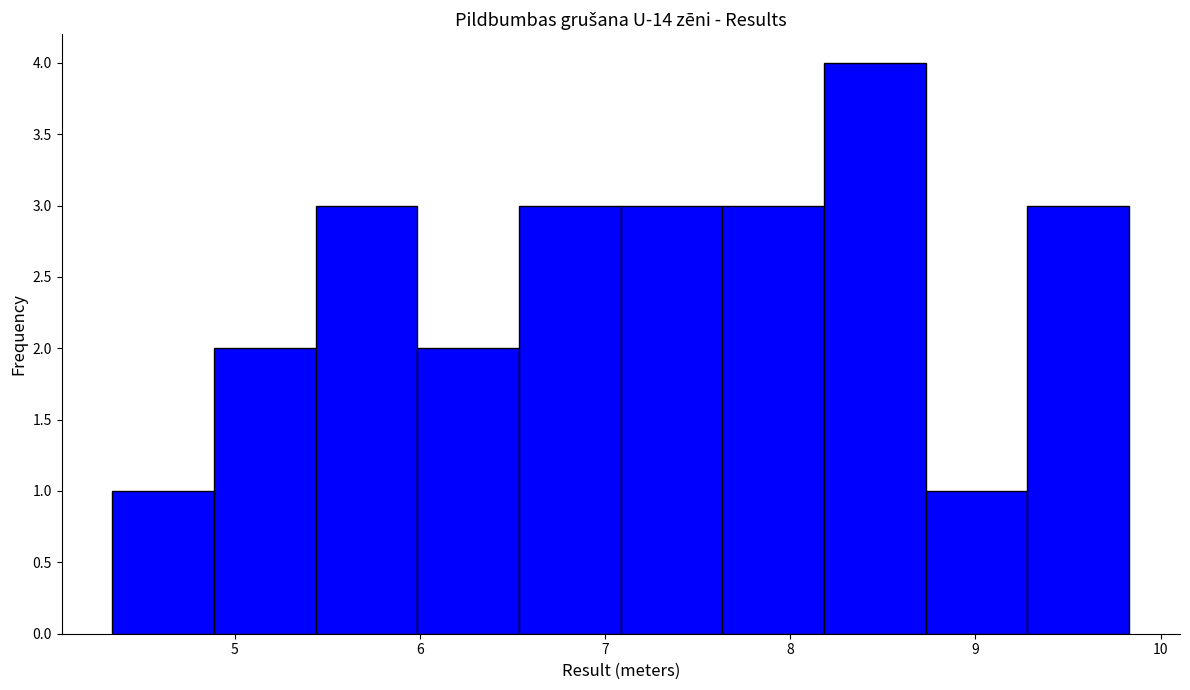

Reading left to right, transcribe this chart: for each bar, give the range it covers on the x-axis and its height. Neither the bar edges nor the heights are printed on the chart, so give them approximately, as read against the axes.

4.3 to 4.9: 1
4.9 to 5.4: 2
5.4 to 6.0: 3
6.0 to 6.5: 2
6.5 to 7.1: 3
7.1 to 7.6: 3
7.6 to 8.2: 3
8.2 to 8.7: 4
8.7 to 9.3: 1
9.3 to 9.8: 3